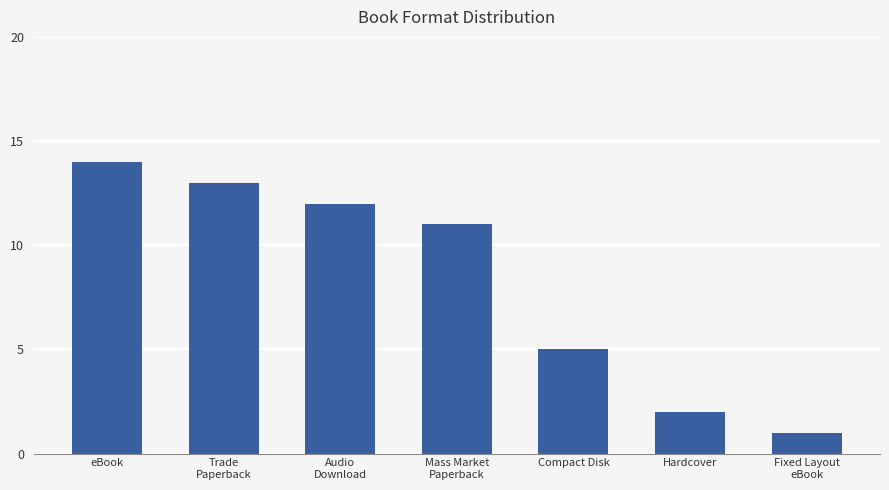

What is the value of the 2nd bar from the left?

13